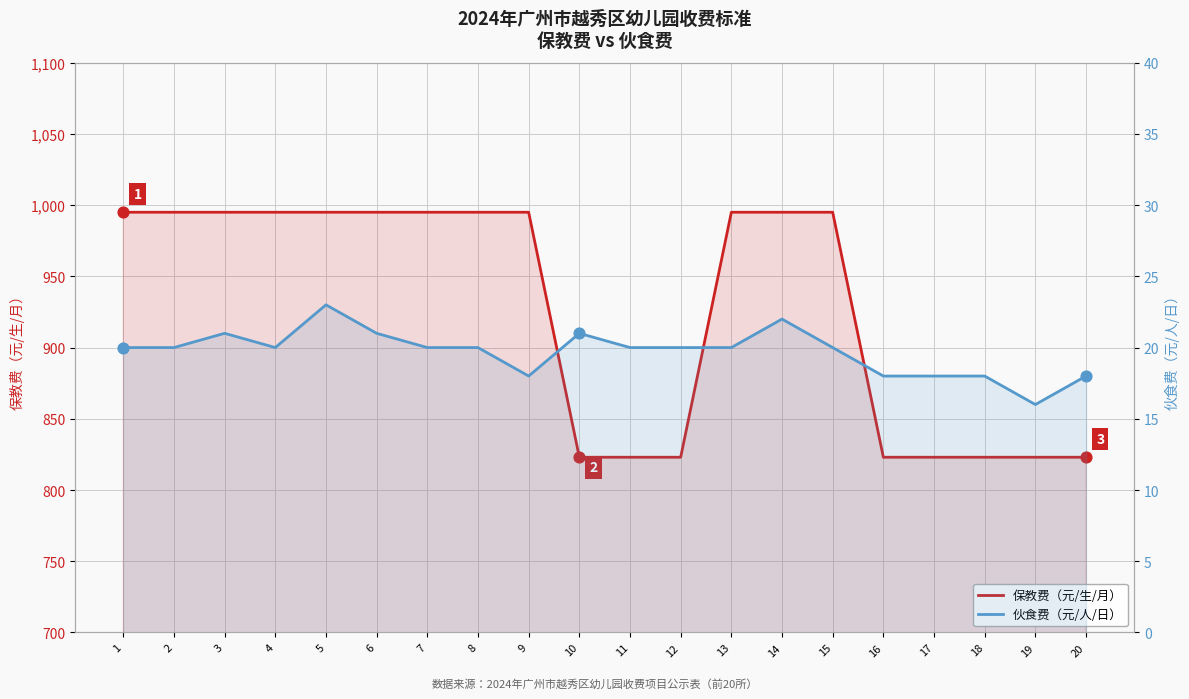

Which series has the largest Y range (max minus min)?

保教费（元/生/月）